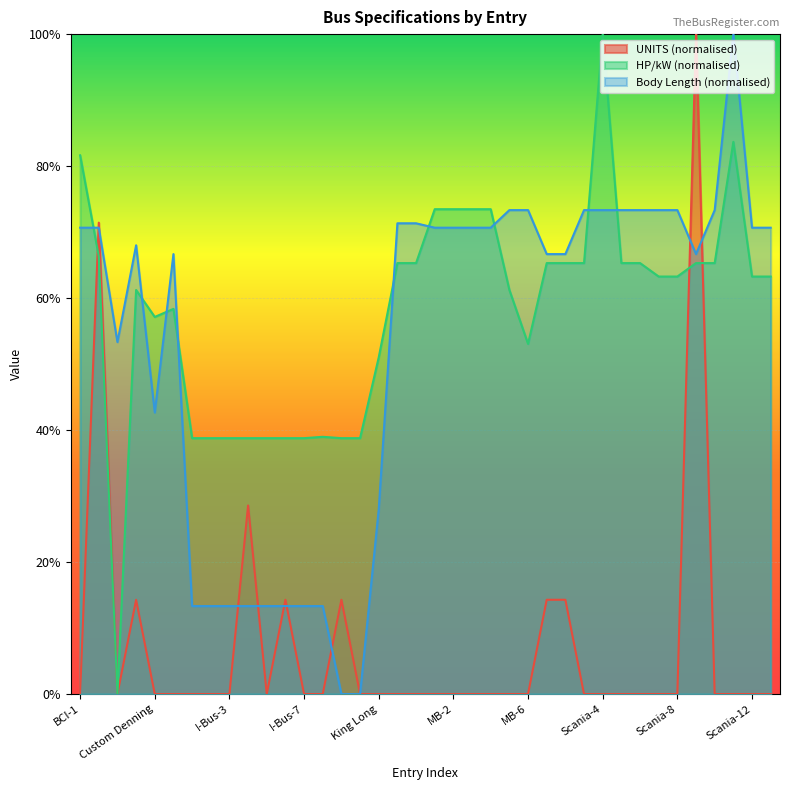

The value of HP_kW at I-Bus-3 is 38.8. True or false?

True